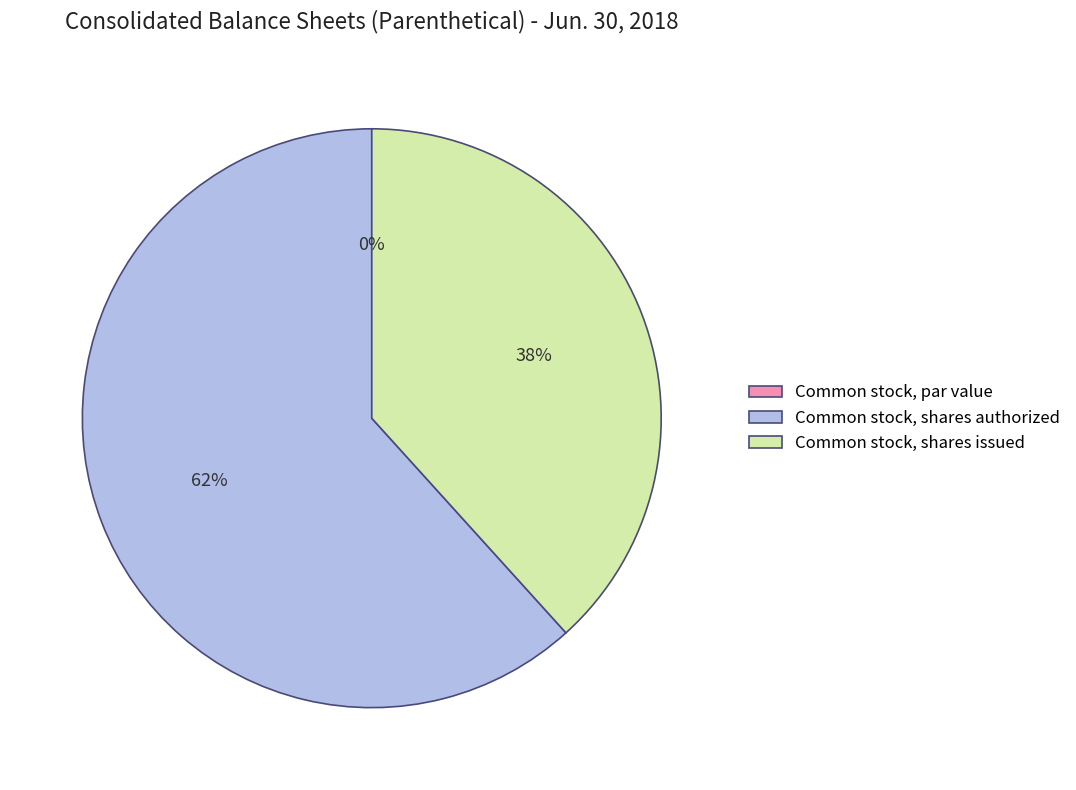

Which category accounts for the majority?

Common stock, shares authorized